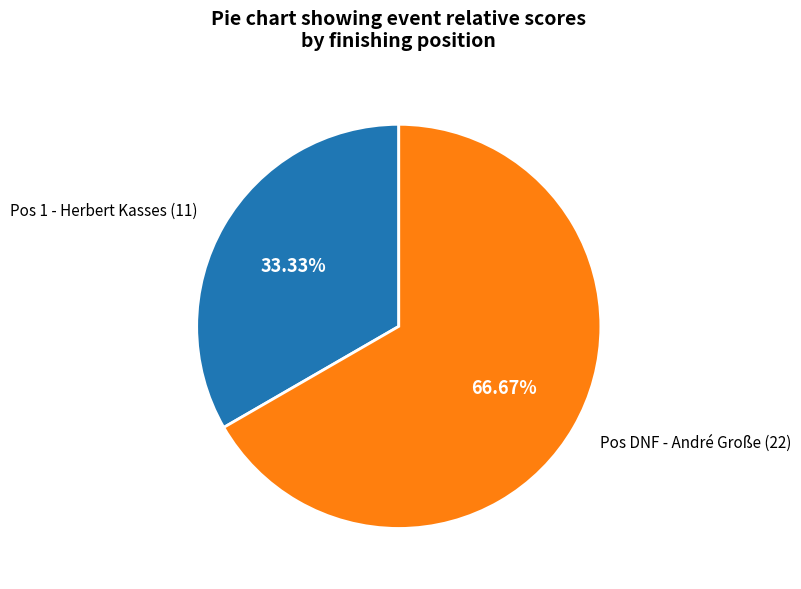

To the nearest percent, what is the difference between the largest and smallest slice percentages?

33%